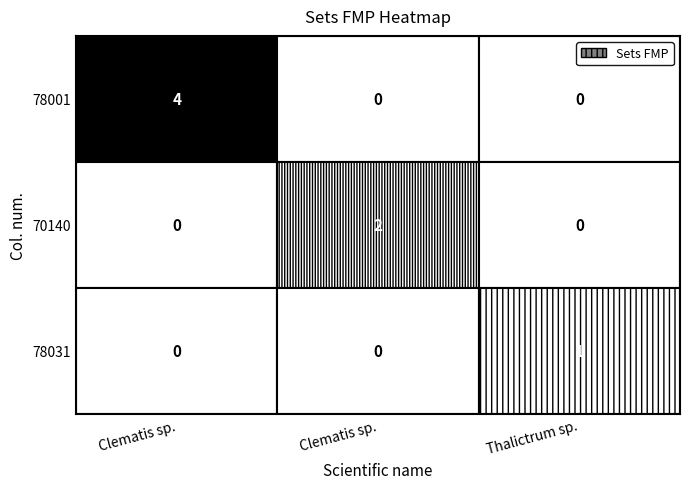

What is the spread (max minus min) of values at Thalictrum sp.?

1